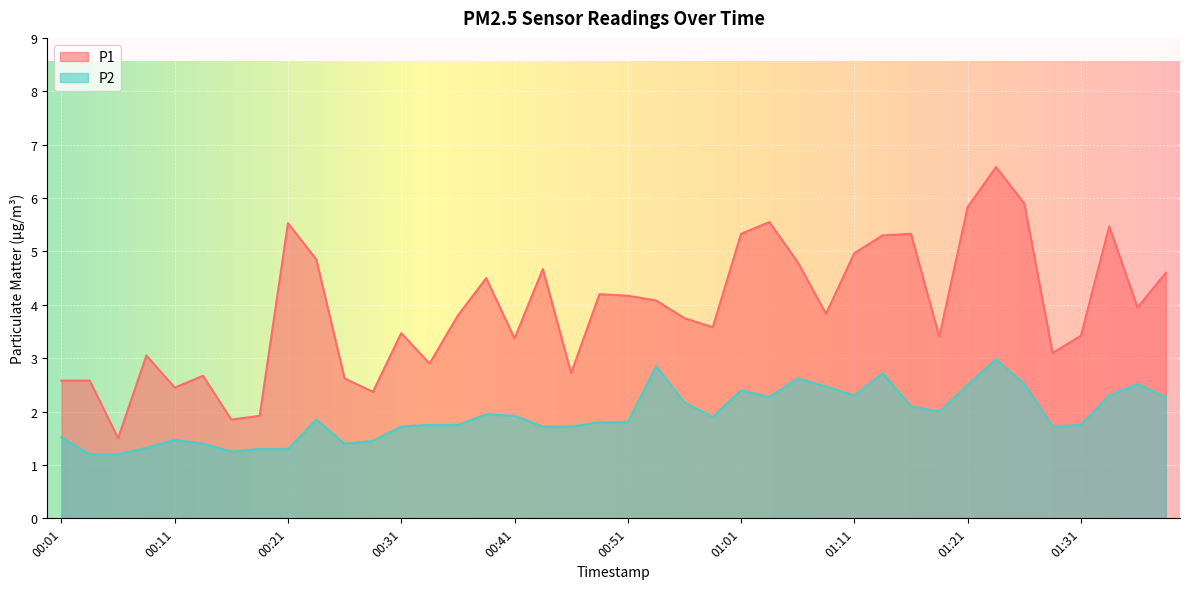

True or false: P1 and P2 intersect in this chart.

False